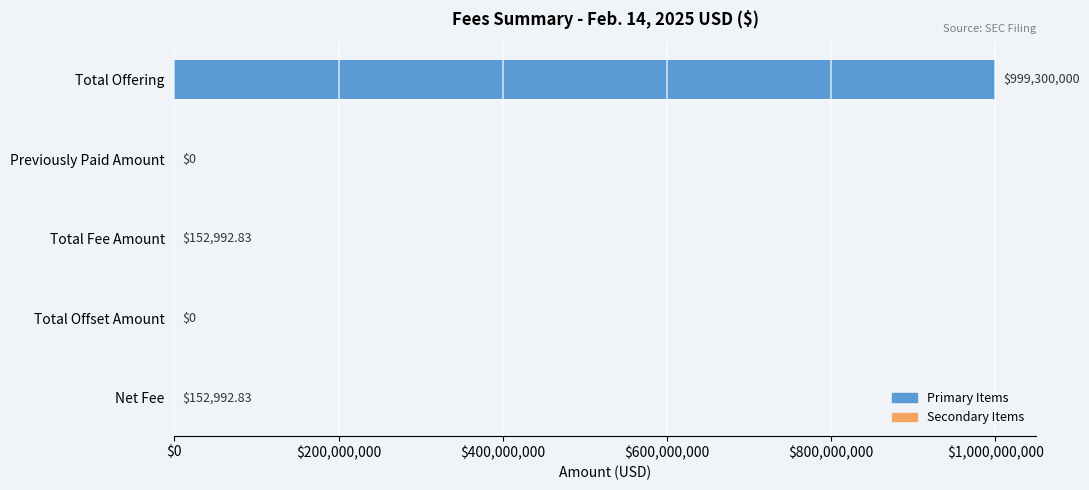

Which label corresponds to the largest value in the chart?

Total Offering